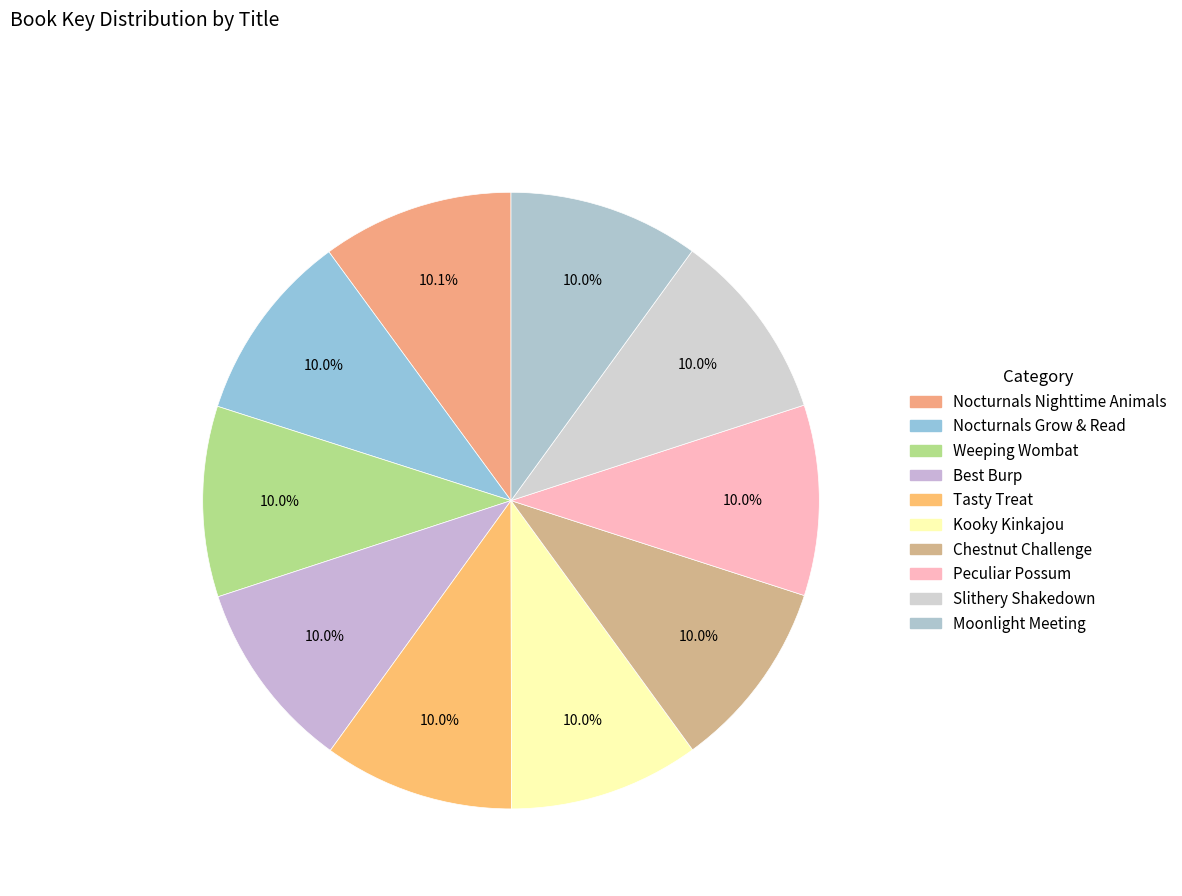

What percentage is NOT represented by Weeping Wombat?

90.0%